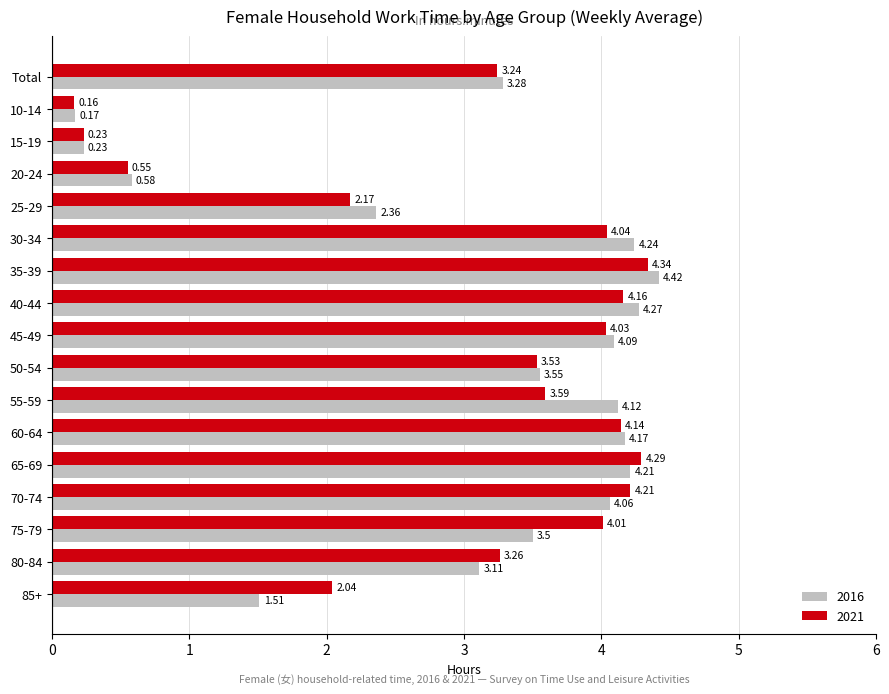

At 50-54, list the series in order from largest to smallest.

2016, 2021